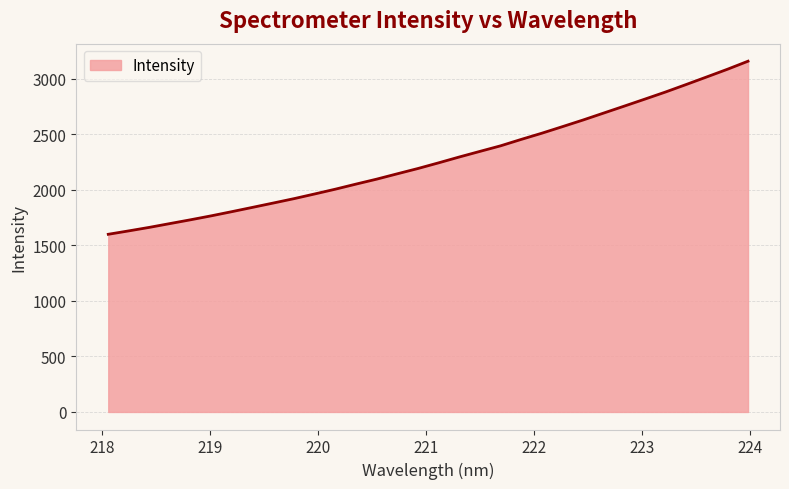

What is the difference between the maximum and minimum values?

1557.9